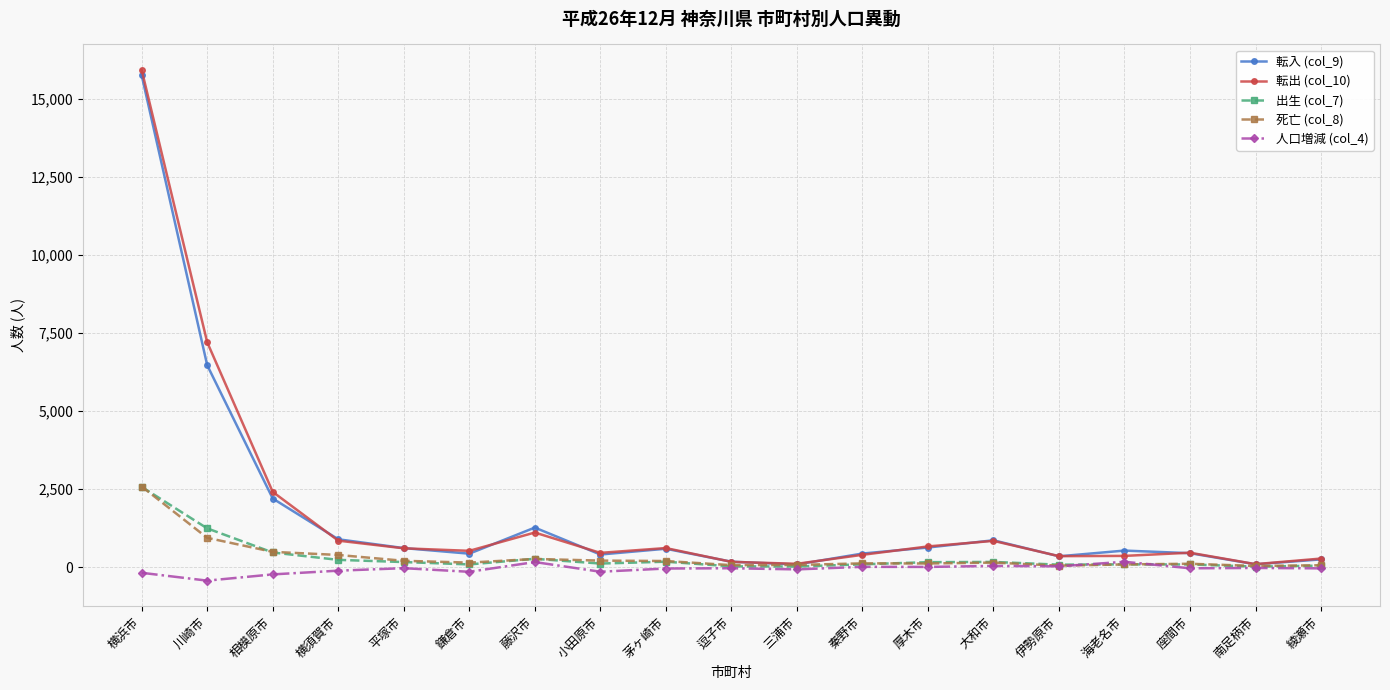

The value of 転入 (col_9) at 川崎市 is 6463. True or false?

True